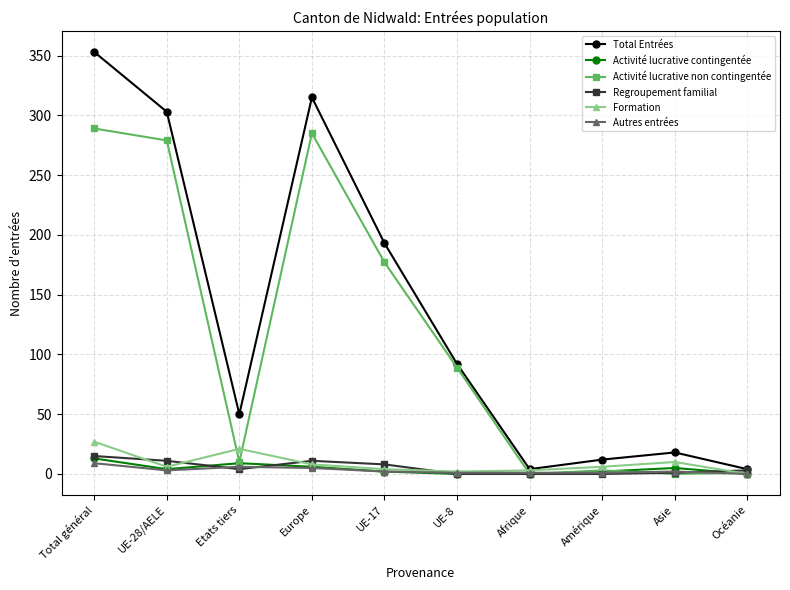

At which category is the sum across all series the highest?

Total général